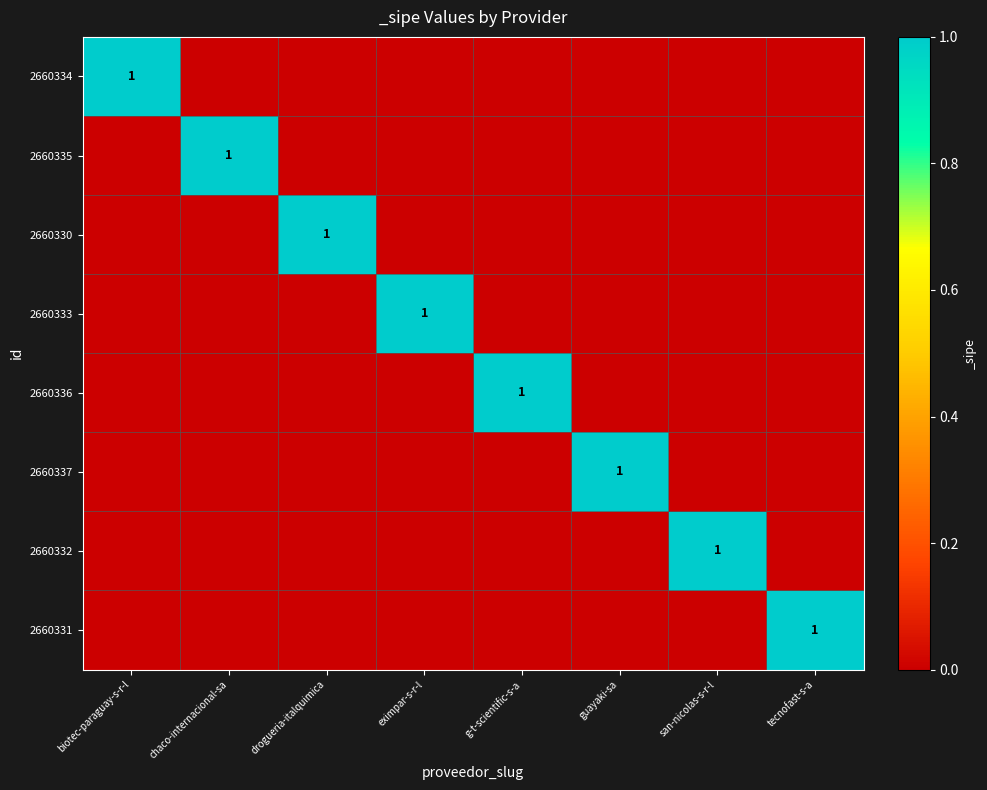

Is the value of 2660332 at tecnofast-s-a greater than the value of 2660330 at g-t-scientific-s-a?

No